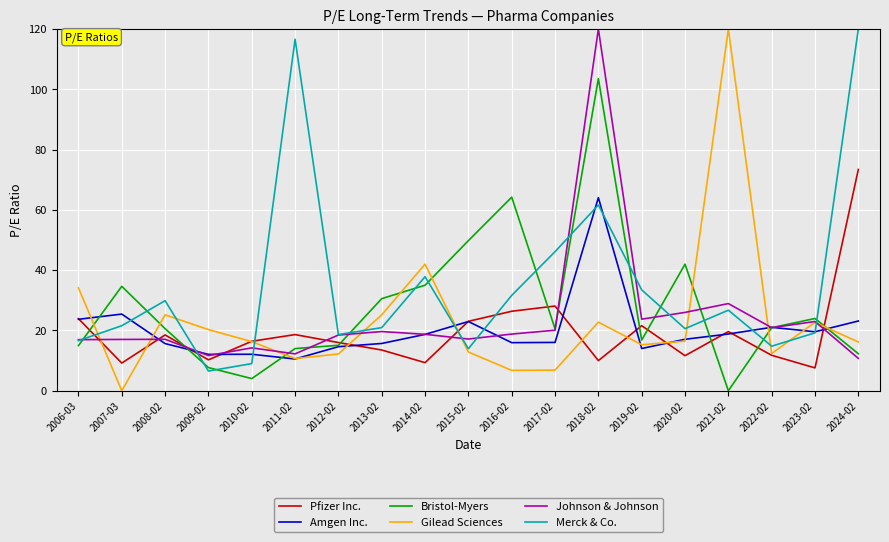

Where is Gilead Sciences nearest to the value 60?

2014-02